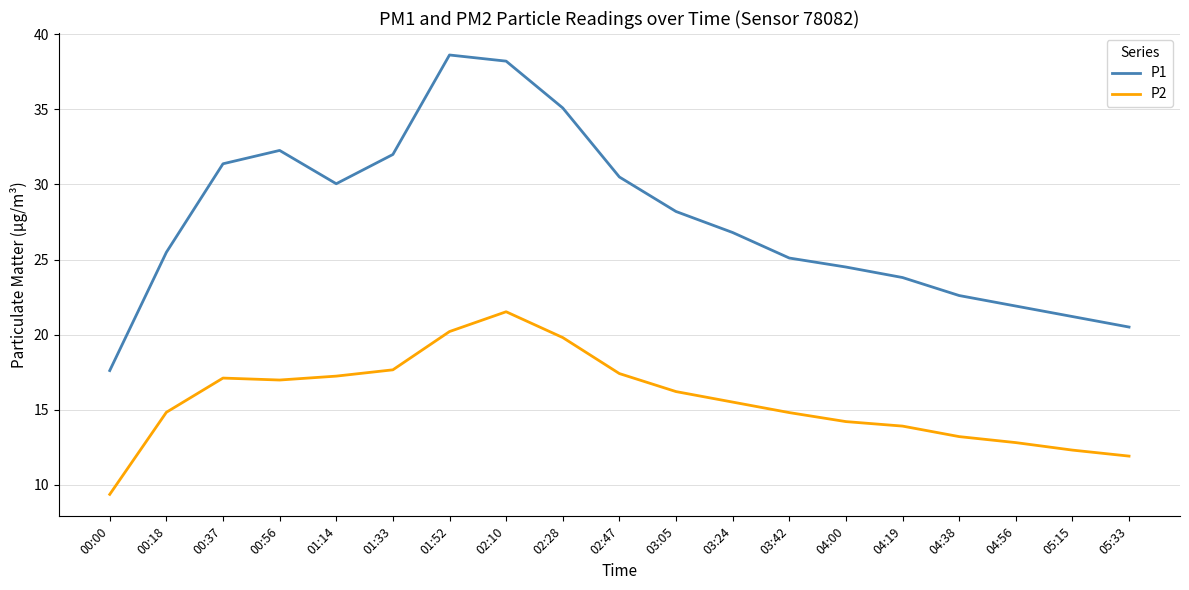

Which series changed the most between 01:33 and 04:19?

P1